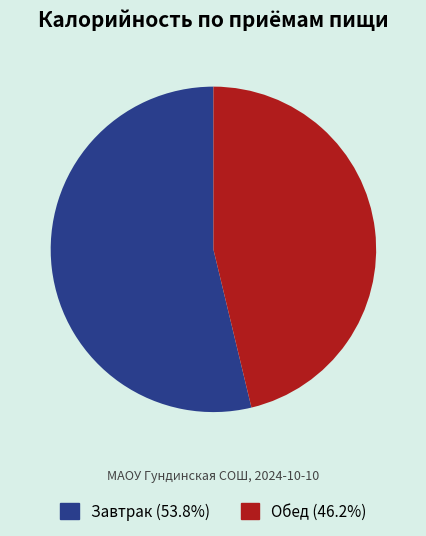

Is there any slice that represents more than half of the pie?

Yes